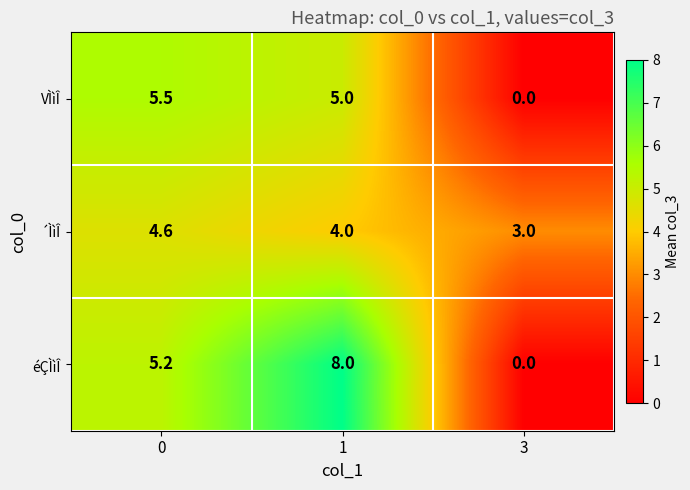

Which series changed the most between 1 and 3?

éÇÌìÎ